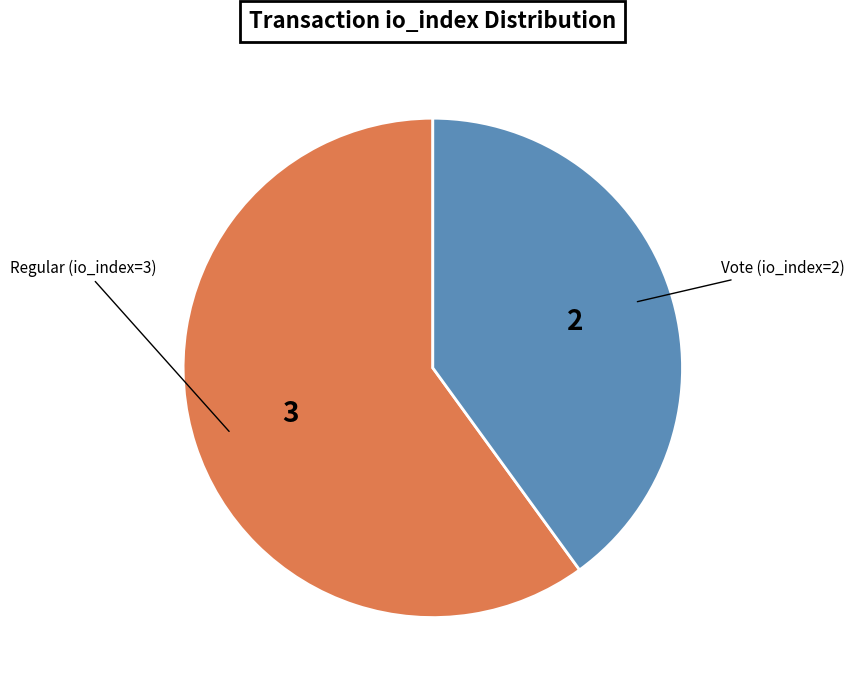

Is it true that Vote (io_index=2) is 34% of the pie?

False